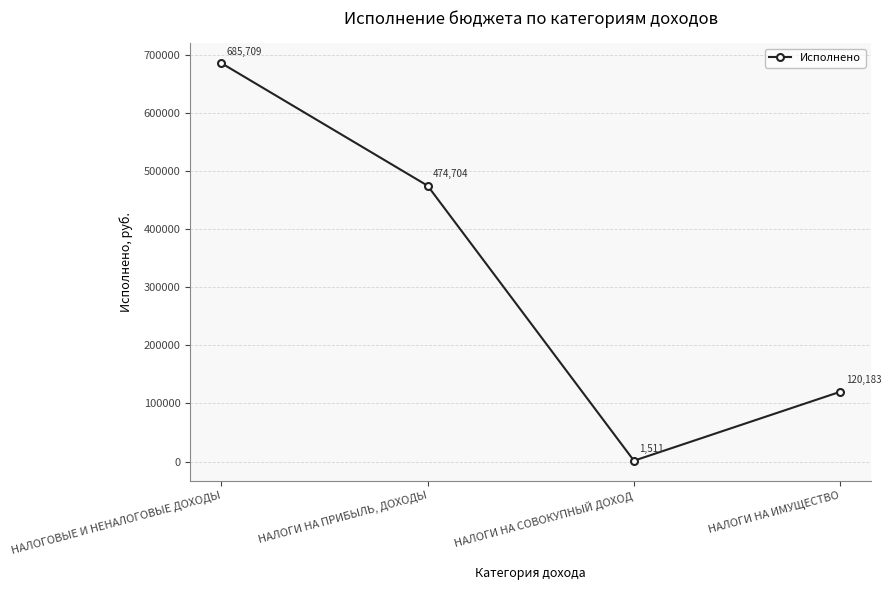

Which label corresponds to the smallest value in the chart?

НАЛОГИ НА СОВОКУПНЫЙ ДОХОД